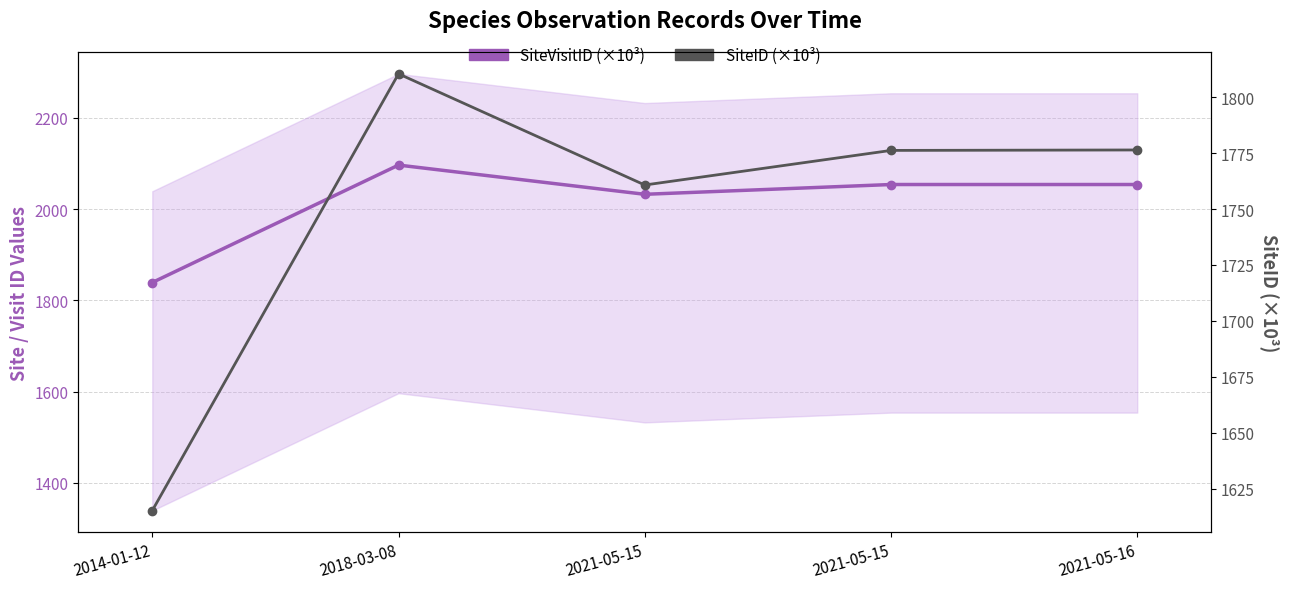

How many values in the SiteID (×10³) series exceed 1776?

3